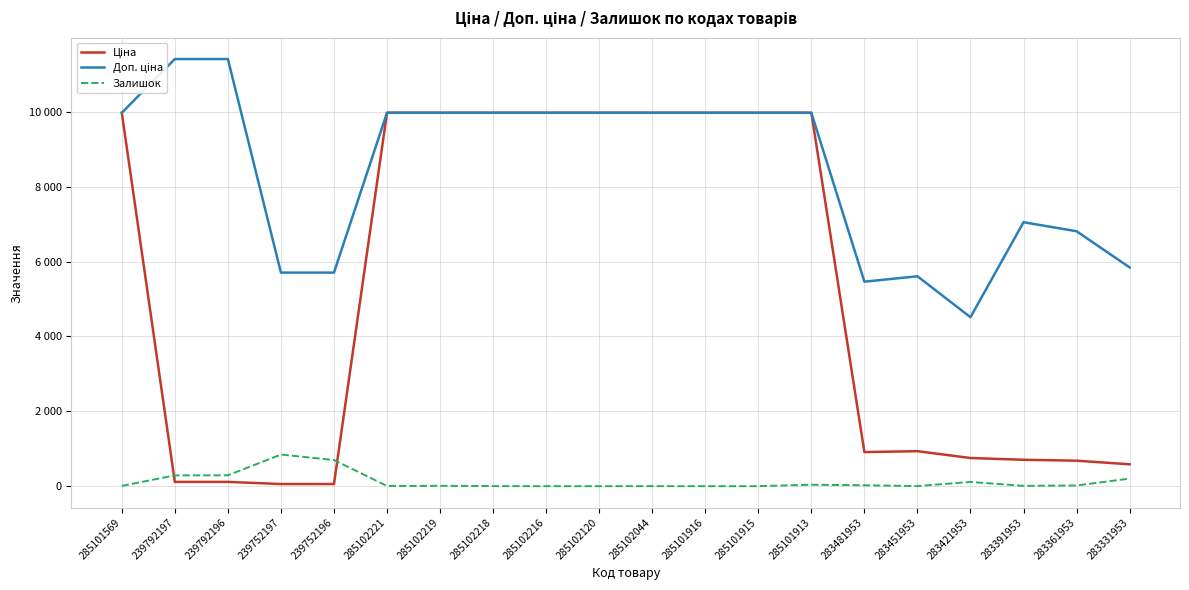

True or false: Ціна has more than 2 interior local peaks.

False